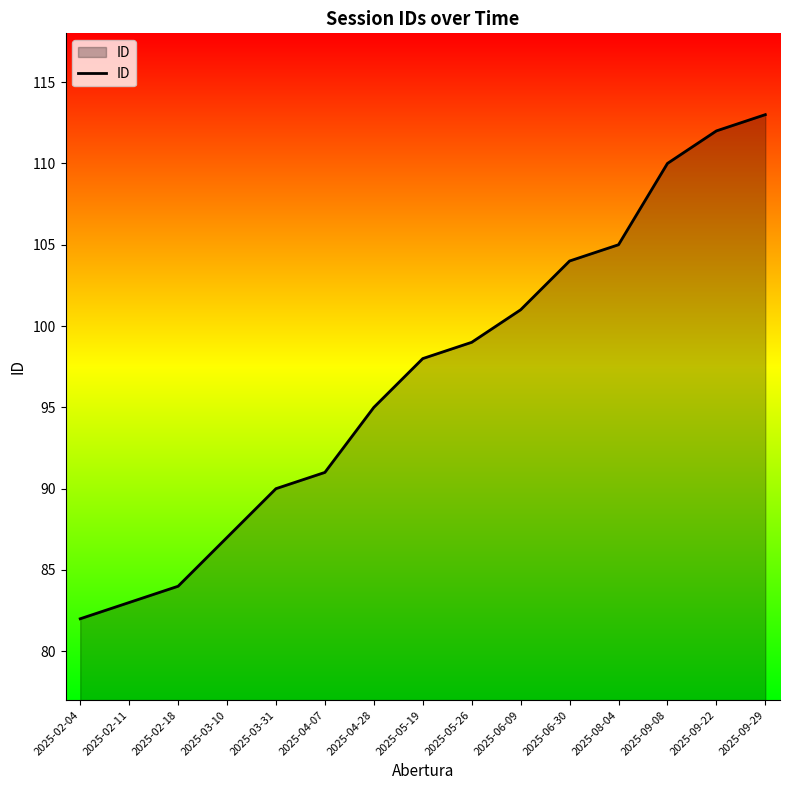

True or false: the data shows 87 at 2025-03-10.

True